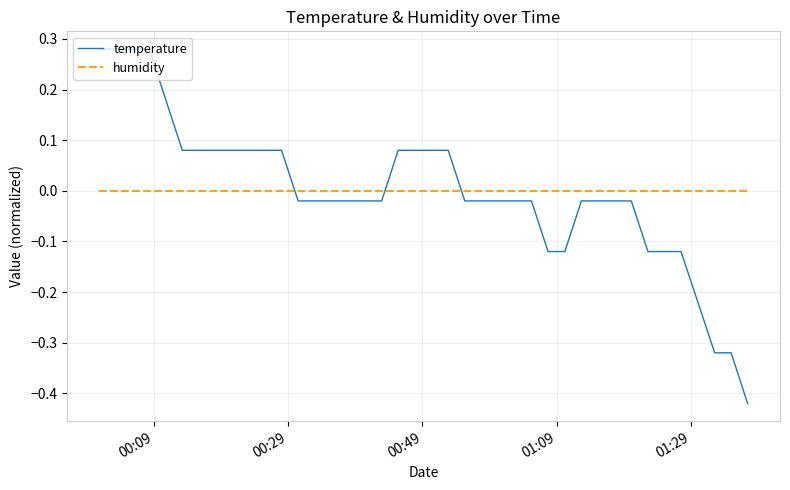

Which series has the largest range (max minus min)?

temperature